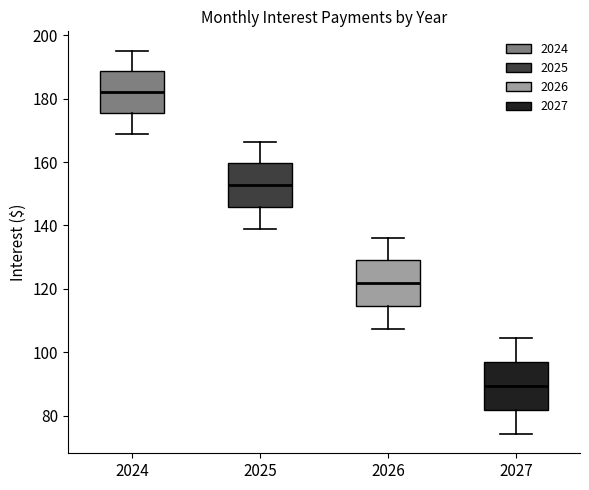

Which box has the highest median line?

2024